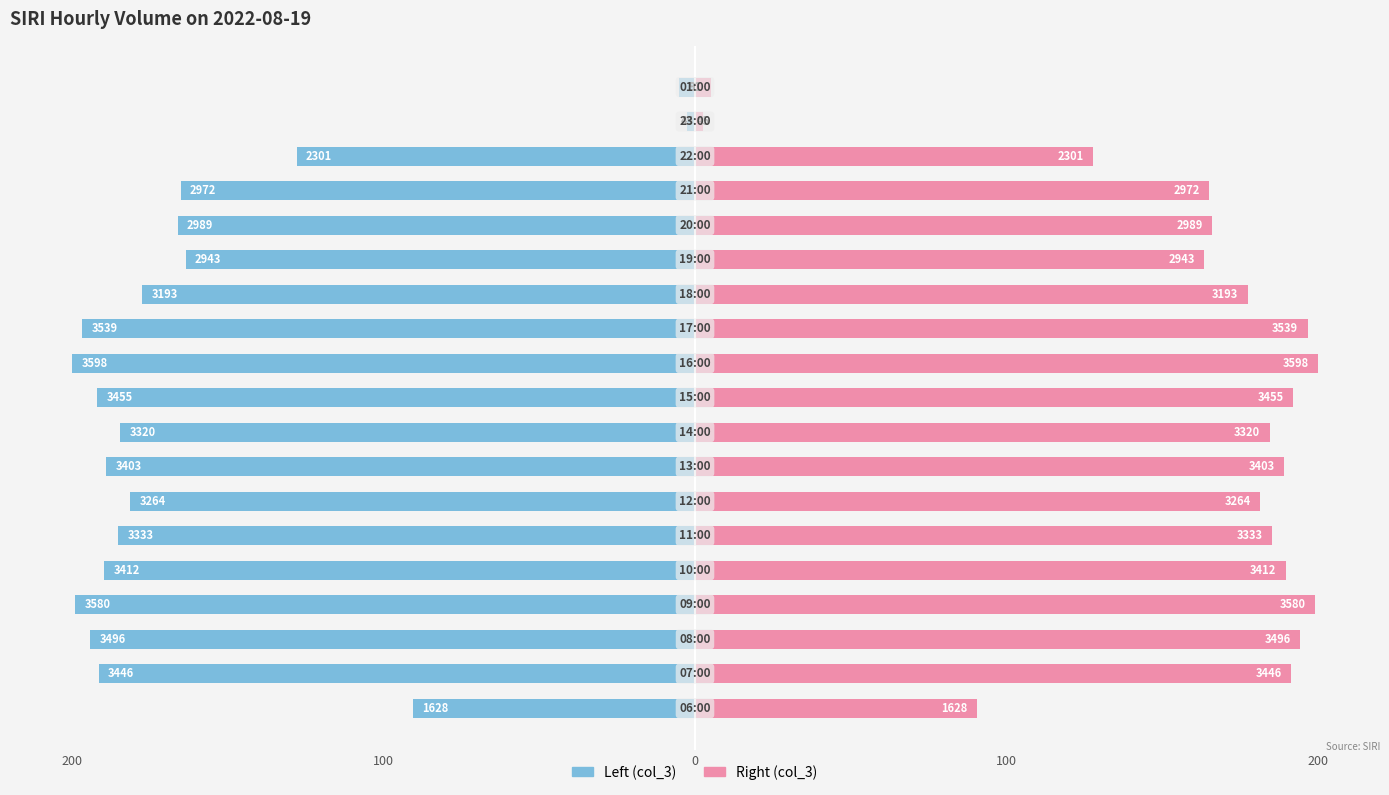

What is the value of the col_3 (right) bar at the 7th from the left?

181.4